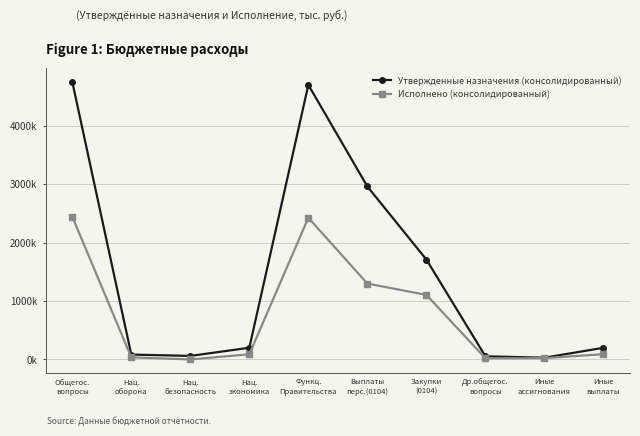

The value of Исполнено (консолидированный) at Общегос.
вопросы is 2446241.6. True or false?

True